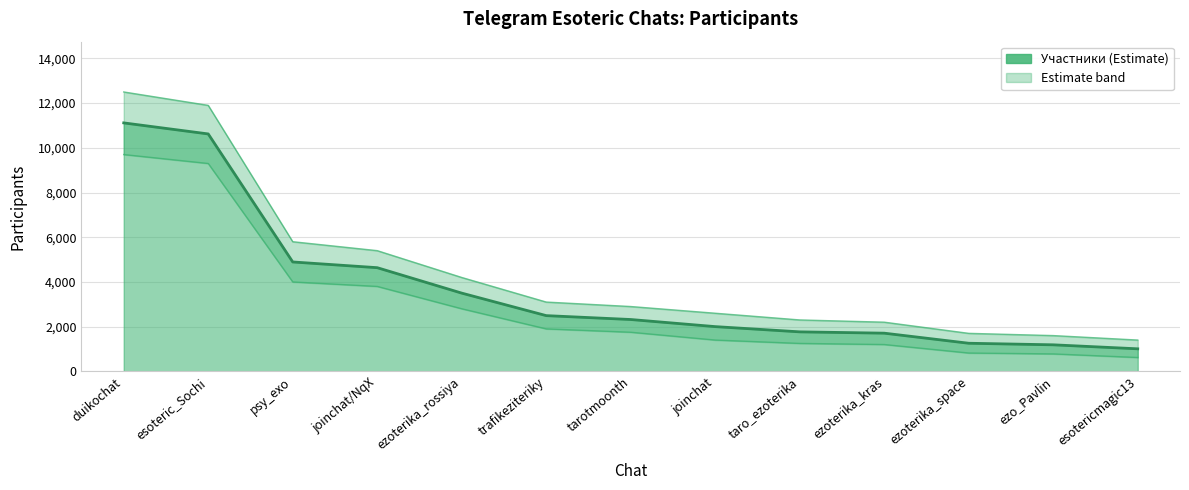

What is the greatest value displayed?

11116